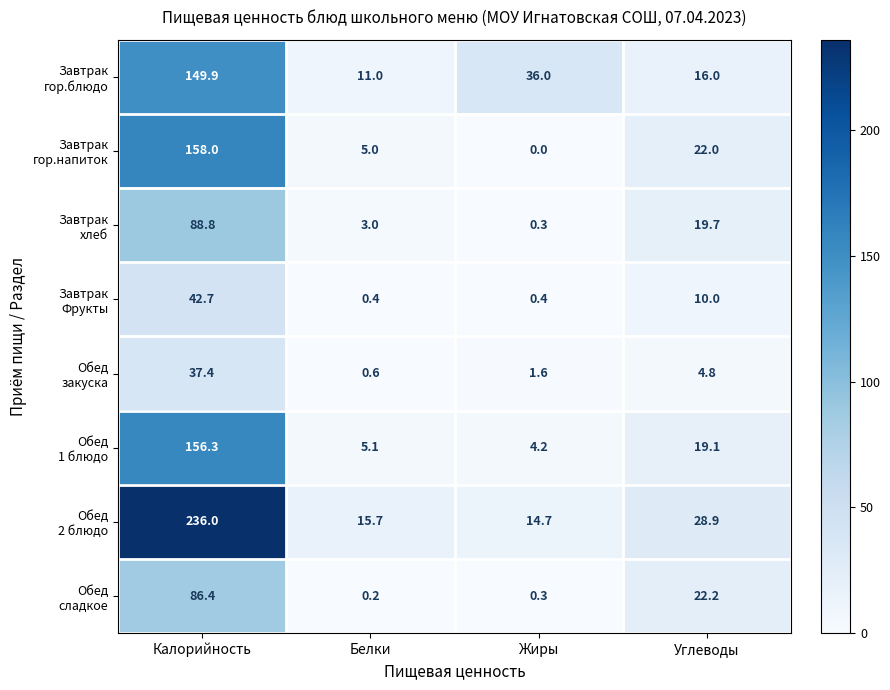

At which category is the sum across all series the highest?

Калорийность